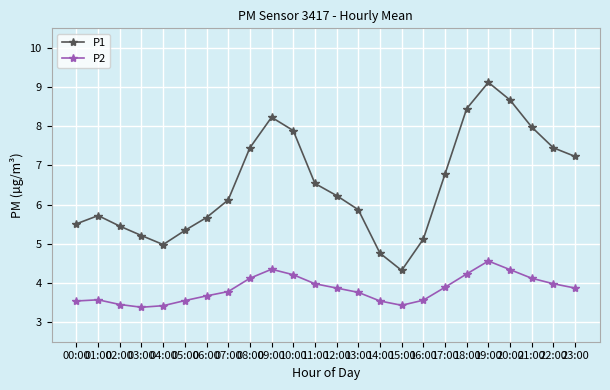

True or false: P1 and P2 intersect in this chart.

False